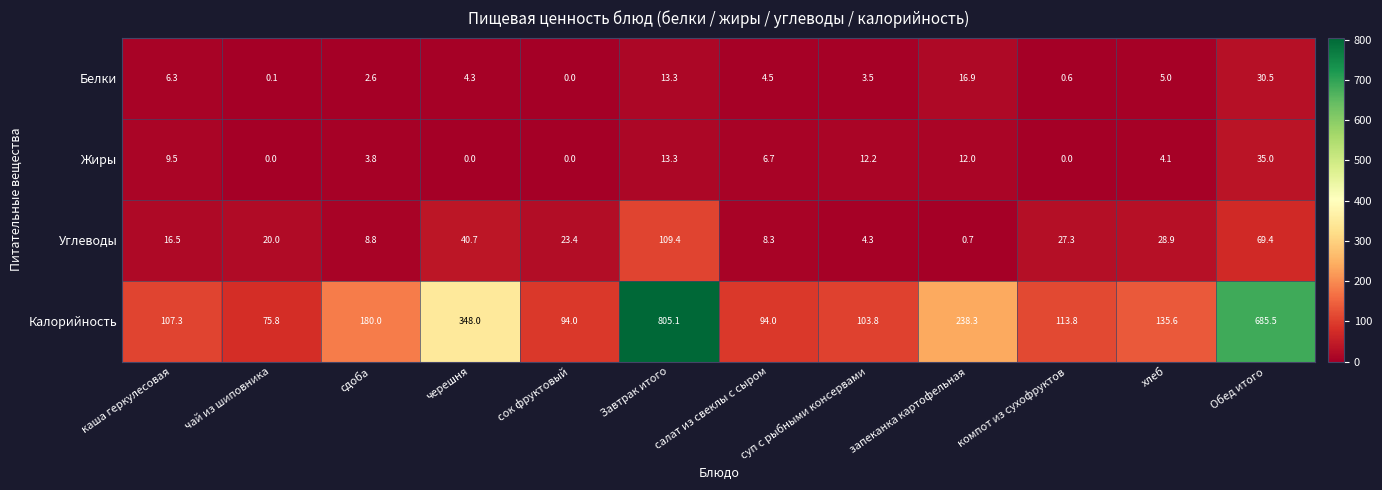

What is the difference between the Калорийность values at каша геркулесовая and хлеб?

28.3